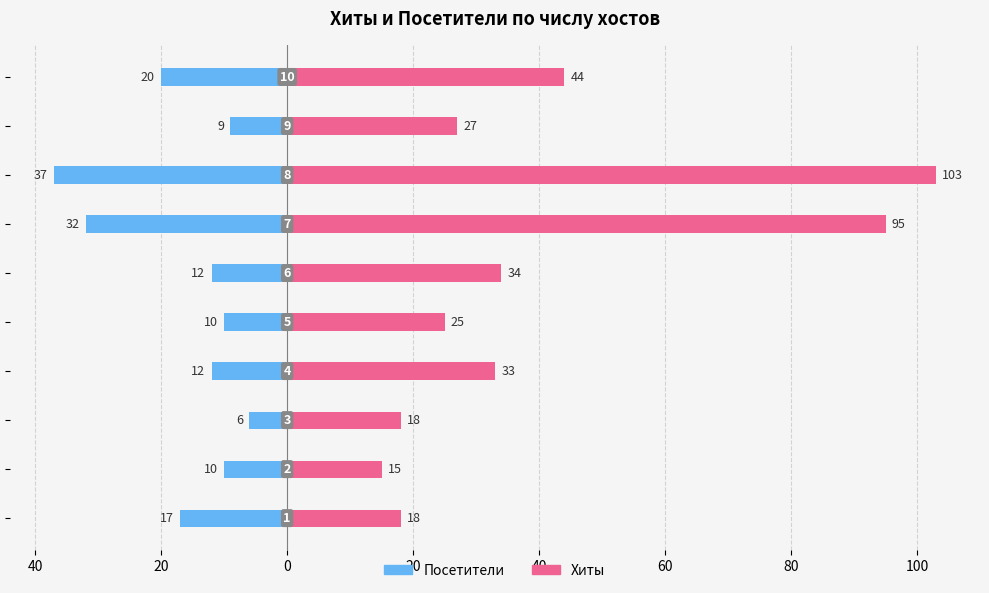

What is the value of the Хиты bar at the 3rd from the left?

18